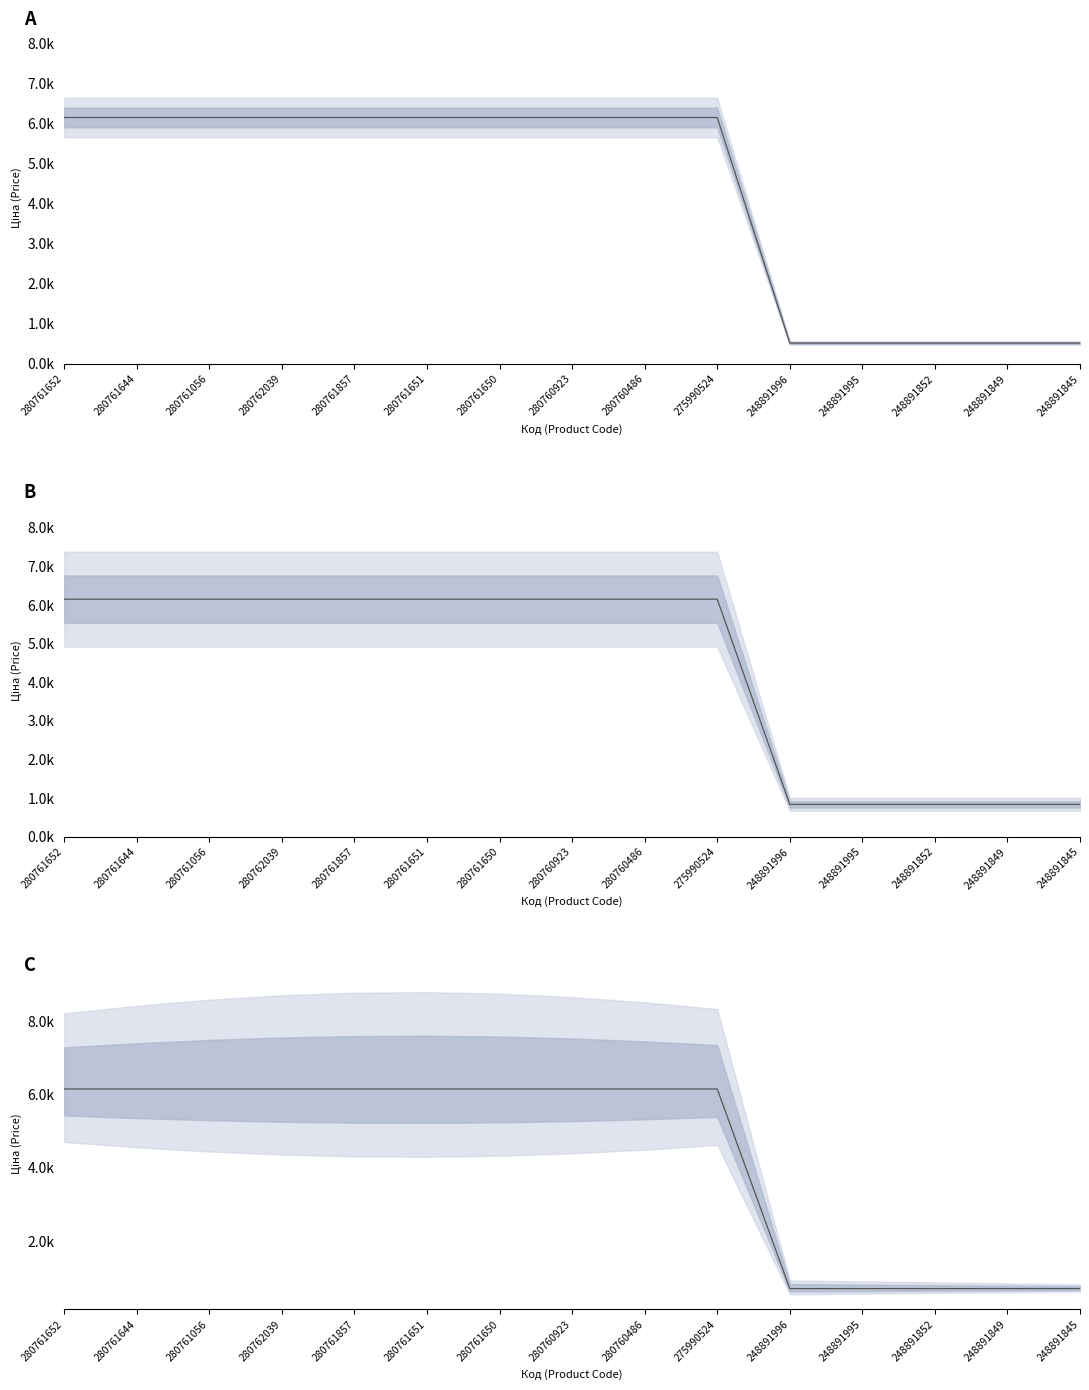

Read the Ціна value at 280761651.

6143.2